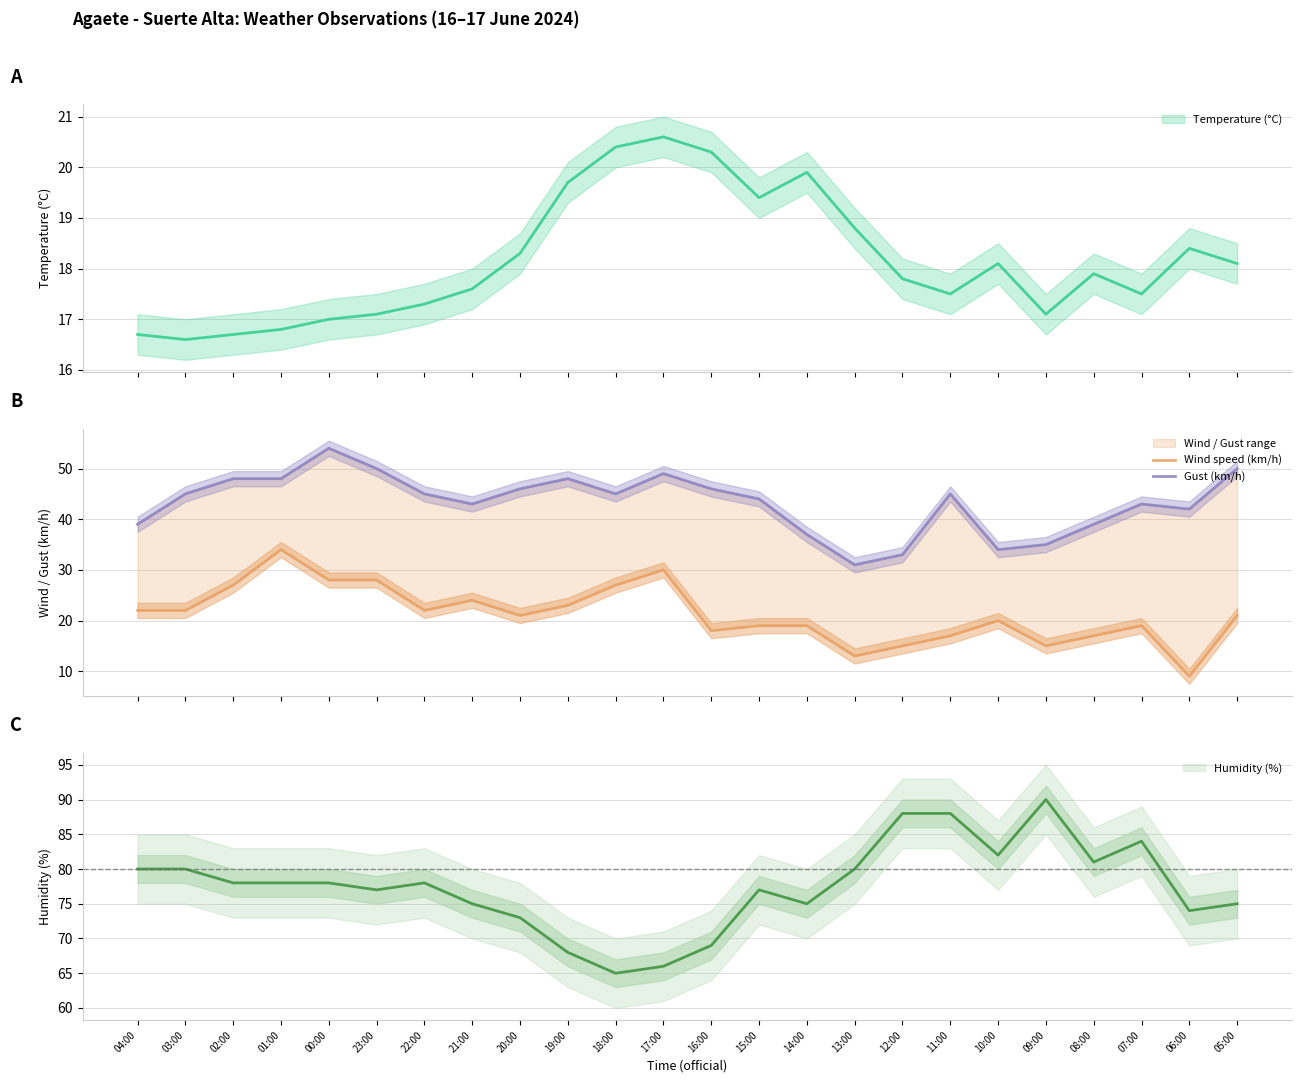

What is the value of the Gust (km/h) point at the 4th from the left?

48